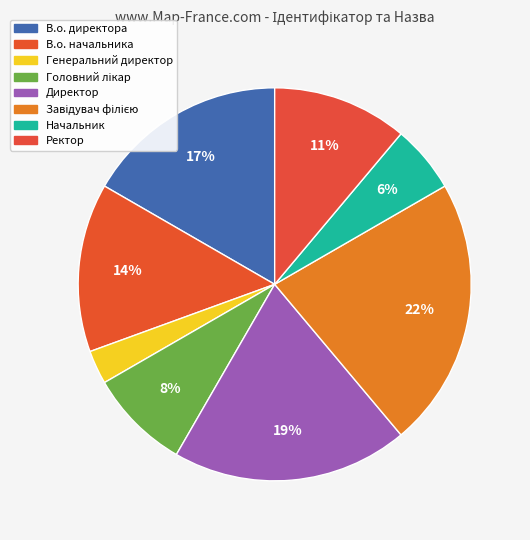

How many slices are in this pie chart?

8